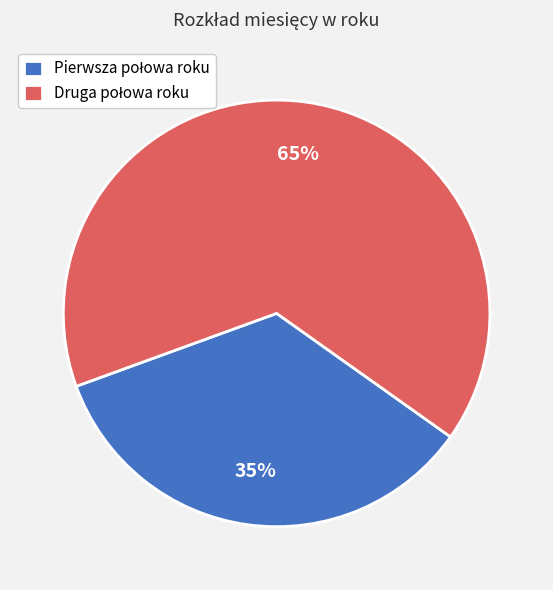

To the nearest percent, what is the average slice percentage?

50%